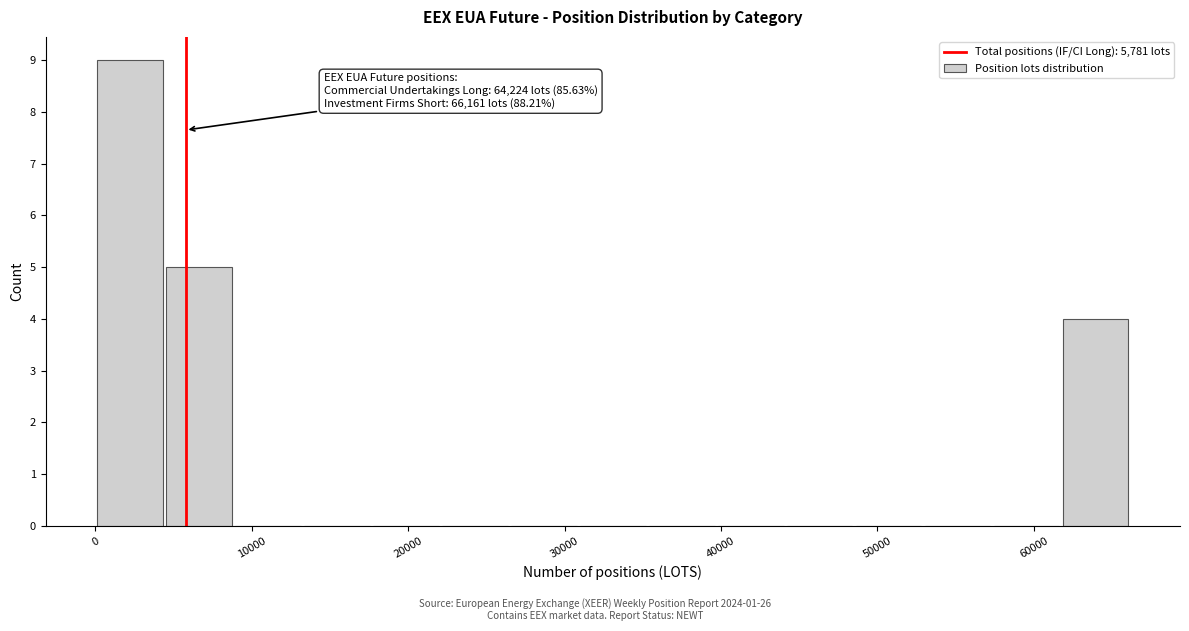

Which range on the x-axis has the tallest bar?

0 to 4000